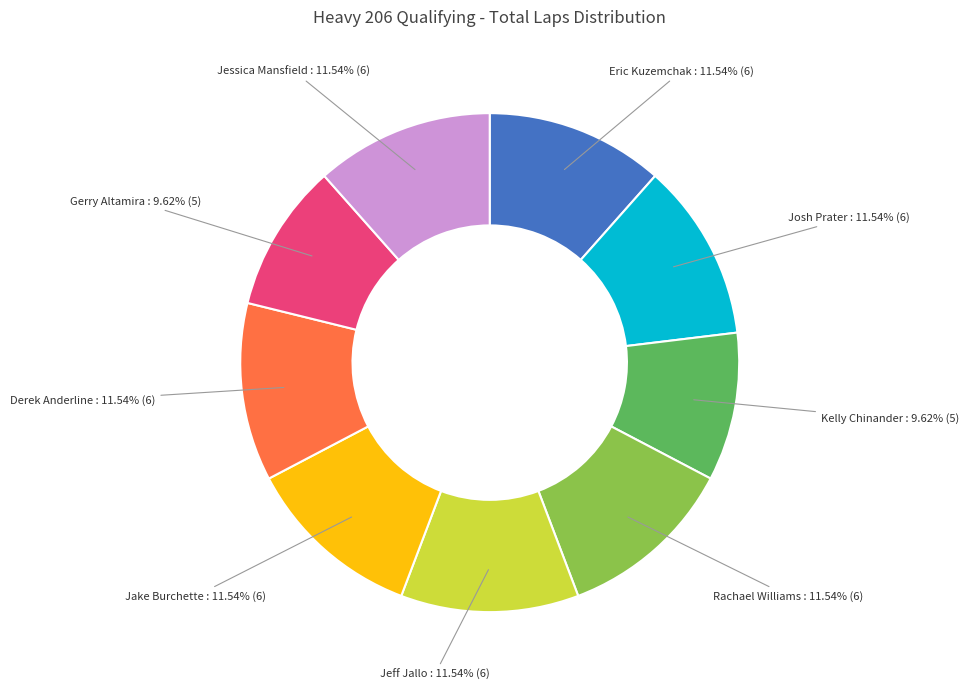

Is there a majority slice in this chart?

No